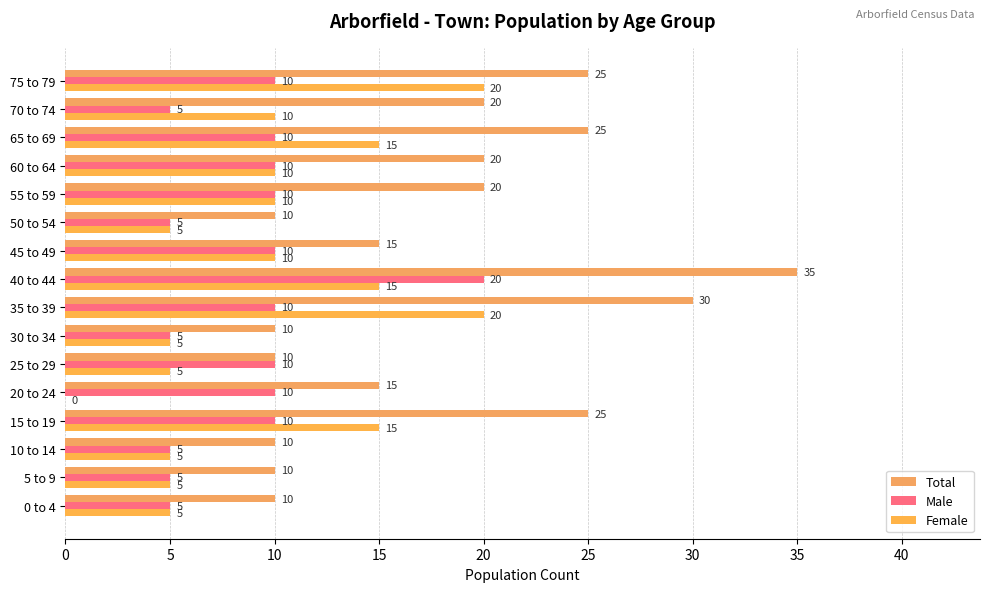

How many series are shown in this chart?

3